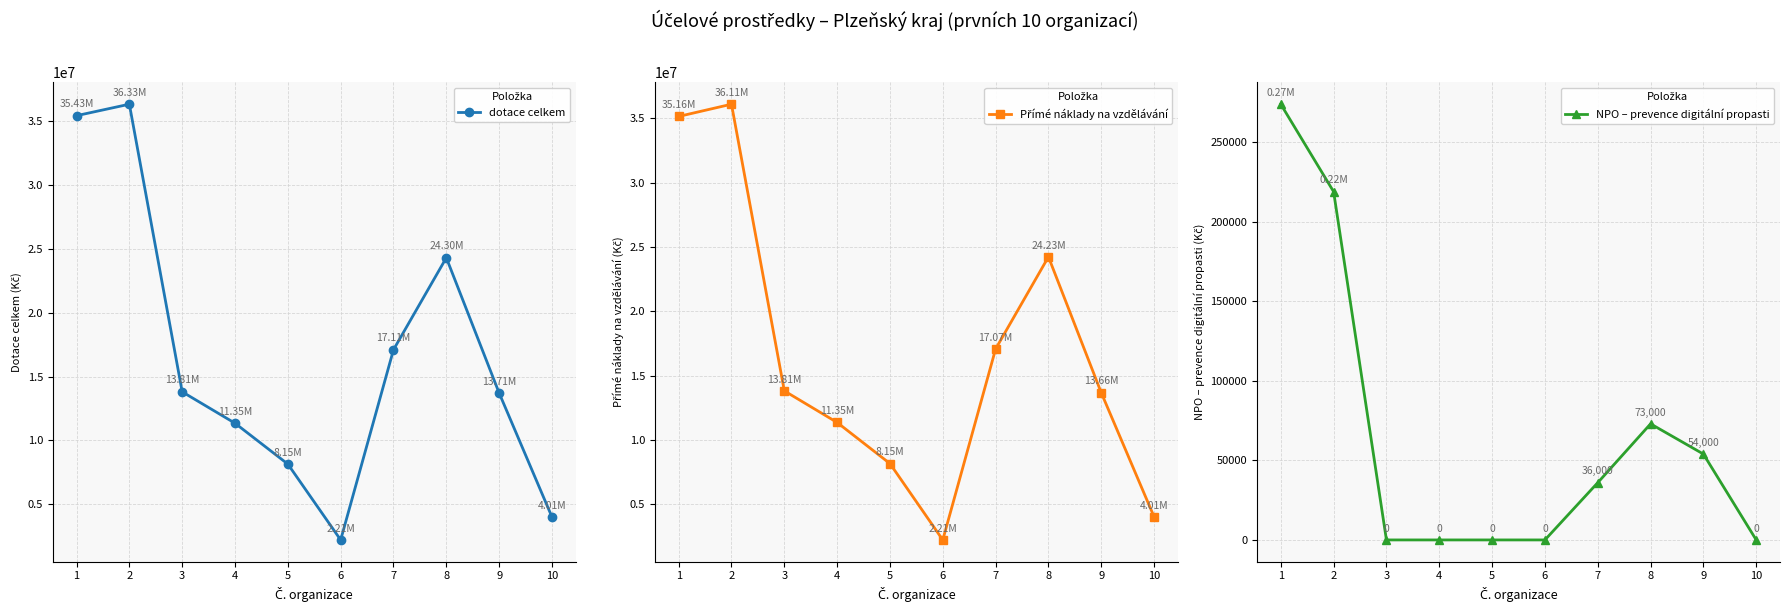

What is the sum of the NPO – prevence digitální propasti values at 2 and 8?

292000